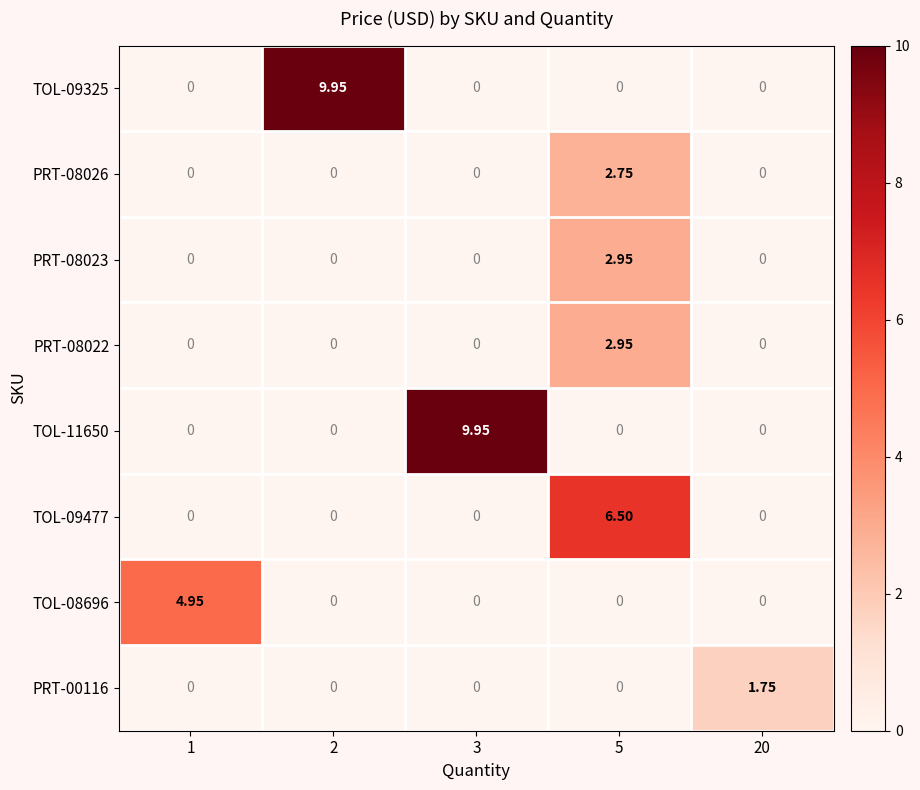

Is the value of PRT-08026 at 5 greater than the value of PRT-08023 at 2?

Yes